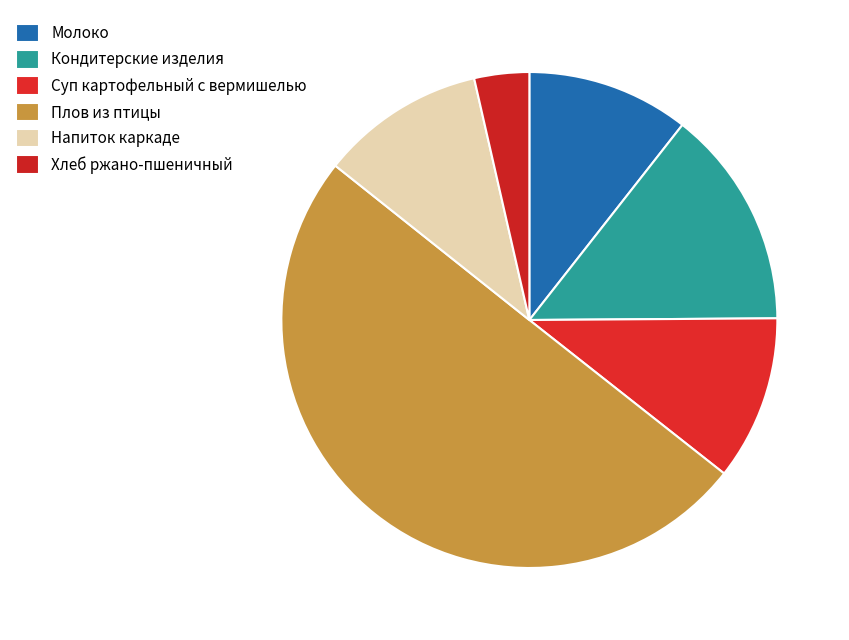

To the nearest percent, what is the average slice percentage?

17%